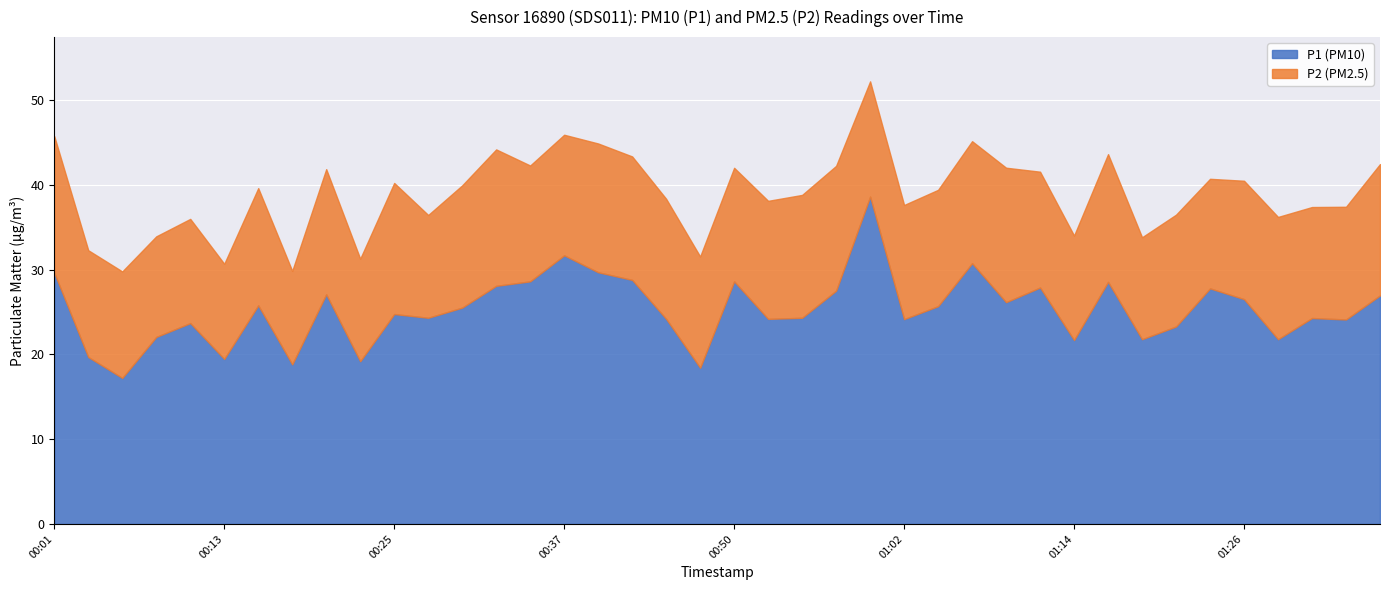

True or false: P2 and P1 cross at least once.

False